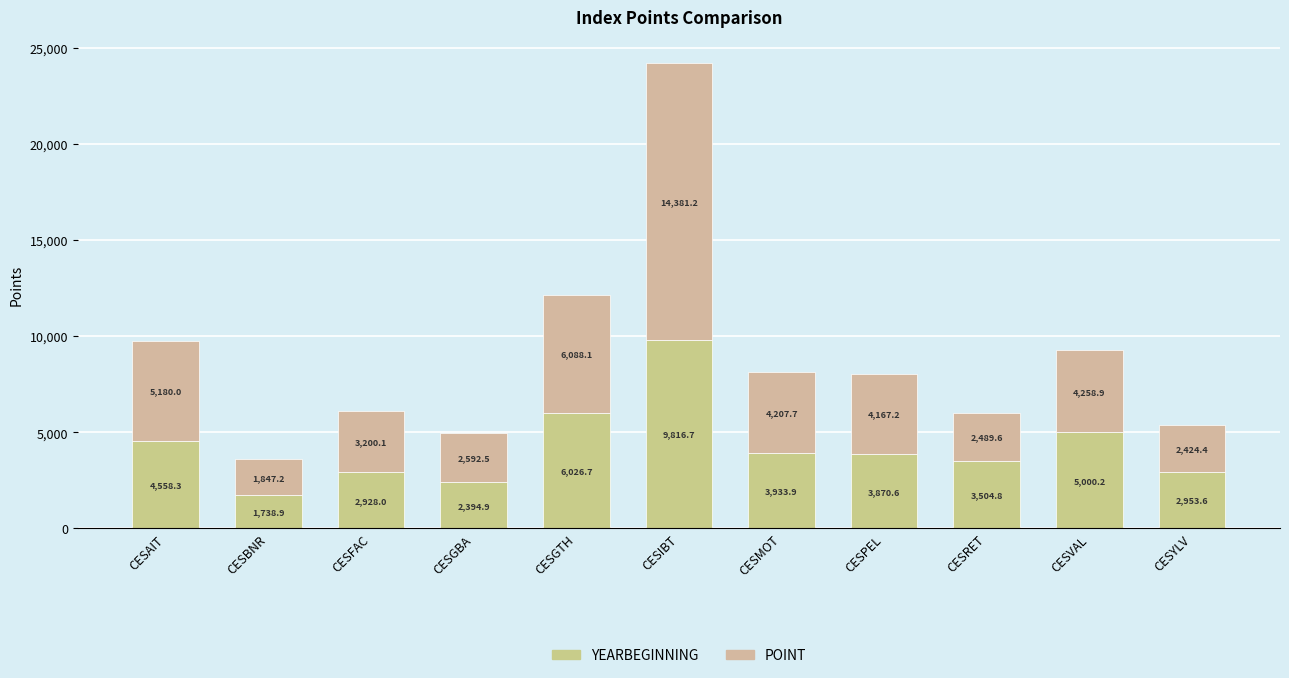

Count the number of data series in this chart.

2